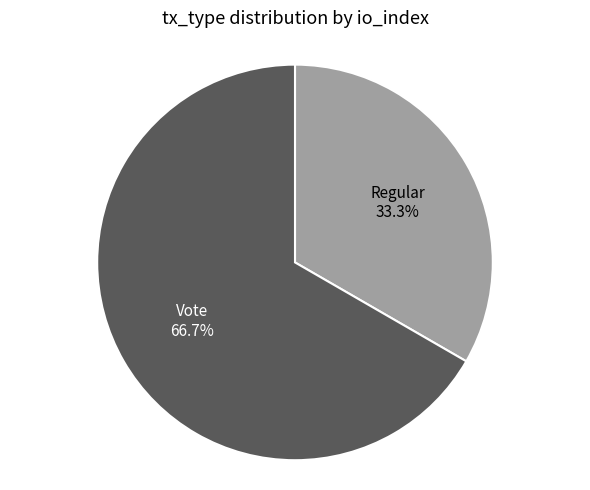

Does any single category account for the majority?

Yes